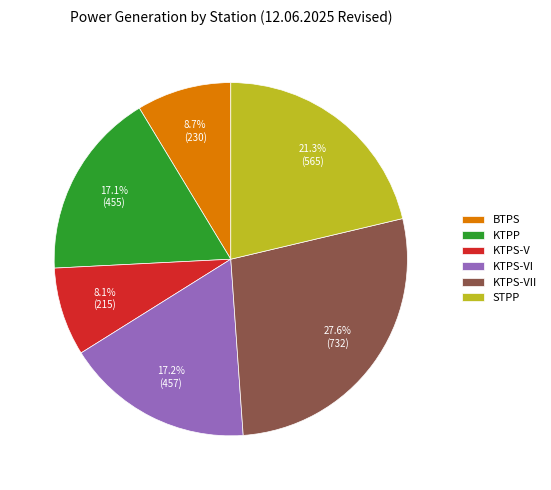

Does any single category account for the majority?

No